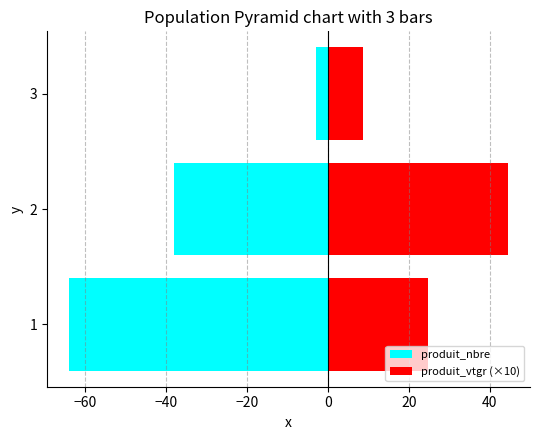

Does the chart contain stacked bars?

No